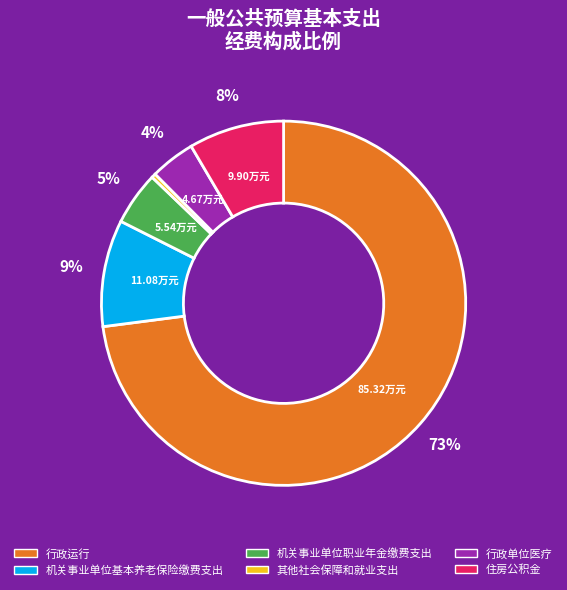

Rank the categories by value from highest to lowest.

行政运行, 机关事业单位基本养老保险缴费支出, 住房公积金, 机关事业单位职业年金缴费支出, 行政单位医疗, 其他社会保障和就业支出